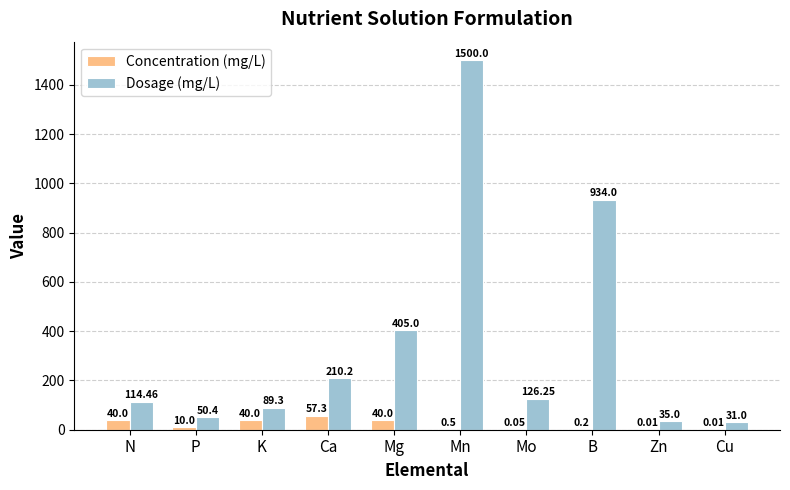

Which series has the largest total across all categories?

Dosage (mg/L)